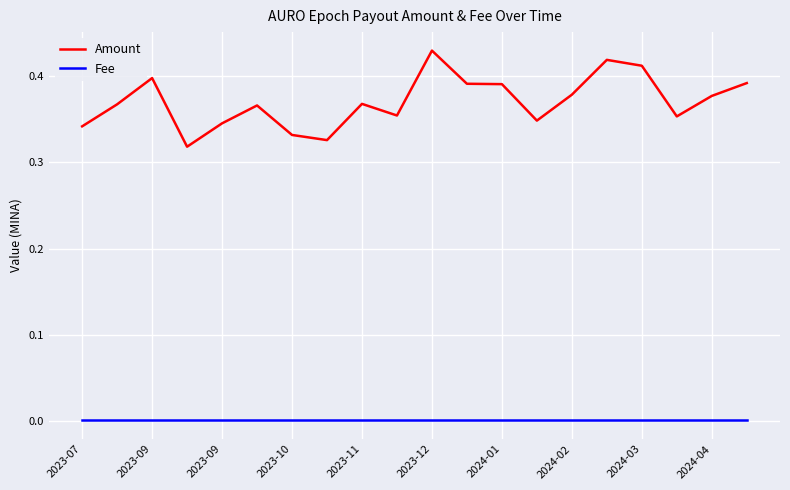

True or false: Amount and Fee cross at least once.

False